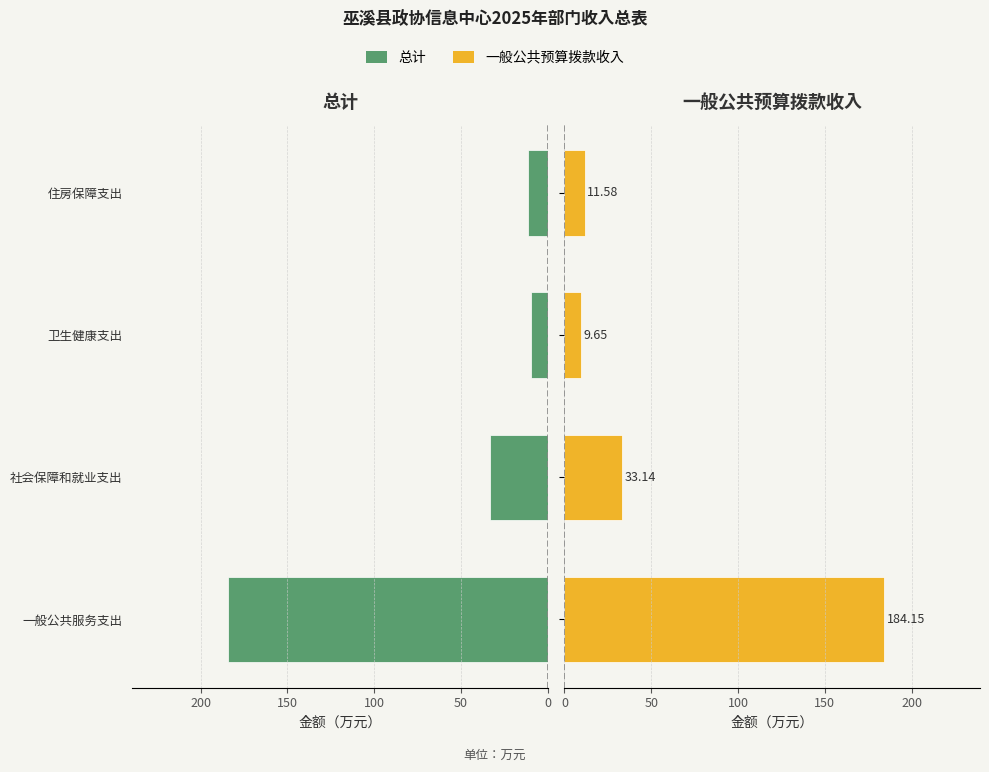

Reading left to right, list all the values displayed in this chart.

总计: 184.2	33.1	9.7	11.6
一般公共预算拨款收入: 184.2	33.1	9.7	11.6